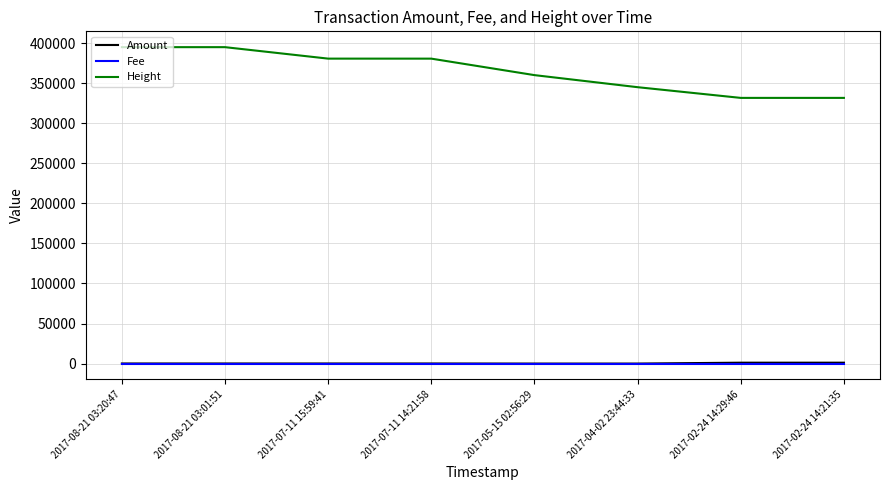

Which series has the largest total across all categories?

Height